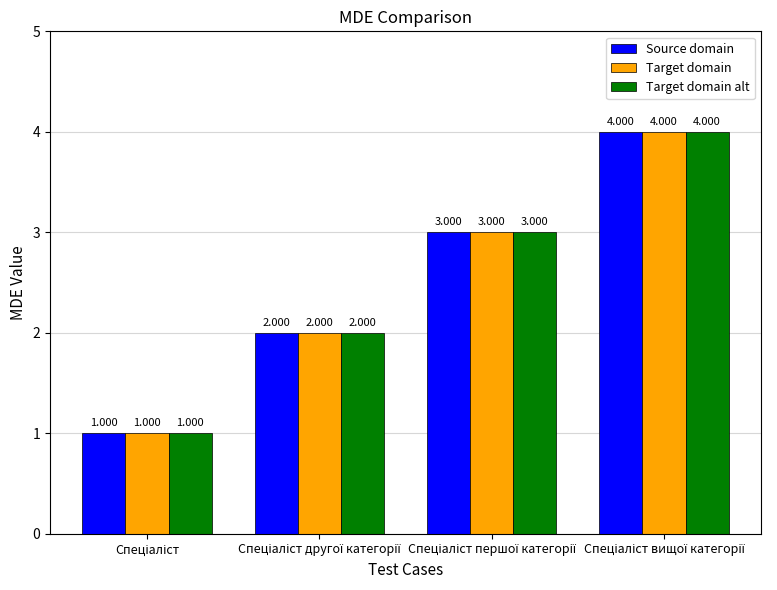

What are all the series names shown in the legend?

Source domain, Target domain, Target domain alt